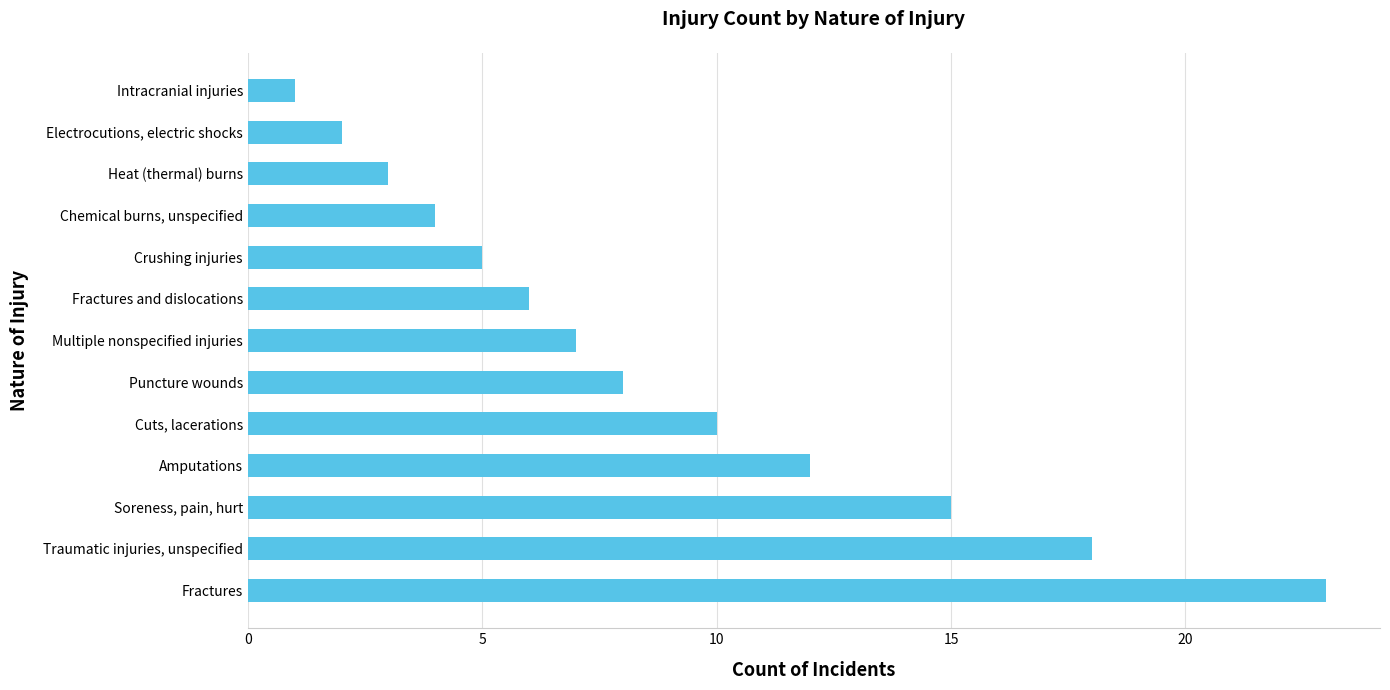

Between Multiple nonspecified injuries and Soreness, pain, hurt, which is larger?

Soreness, pain, hurt